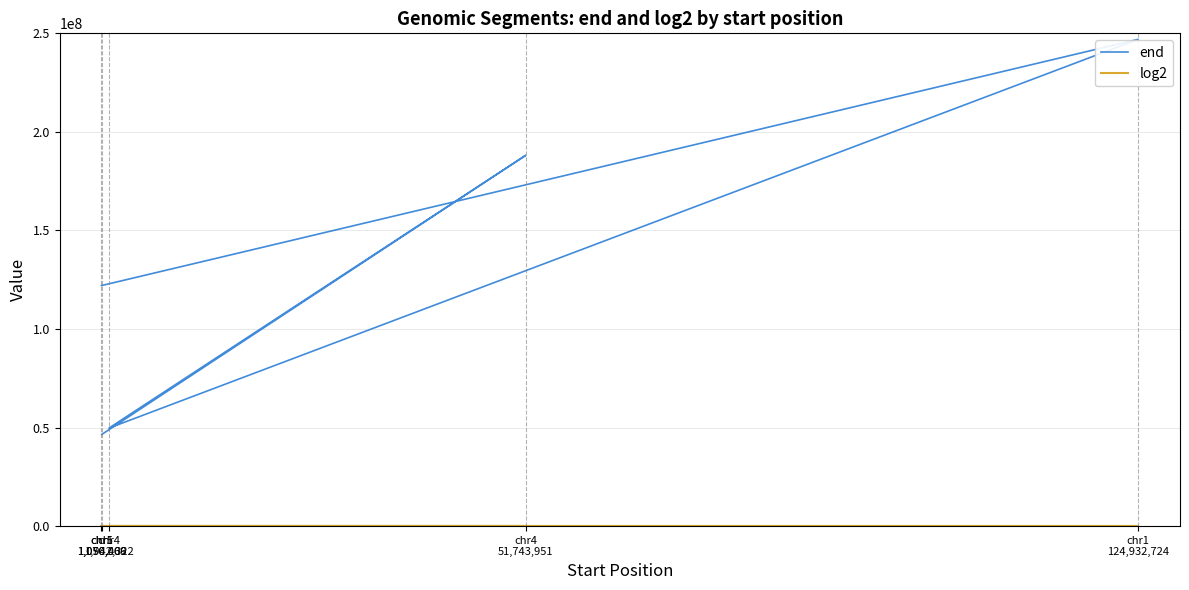

At which label does log2 reach its peak?

chr1
1,050,069